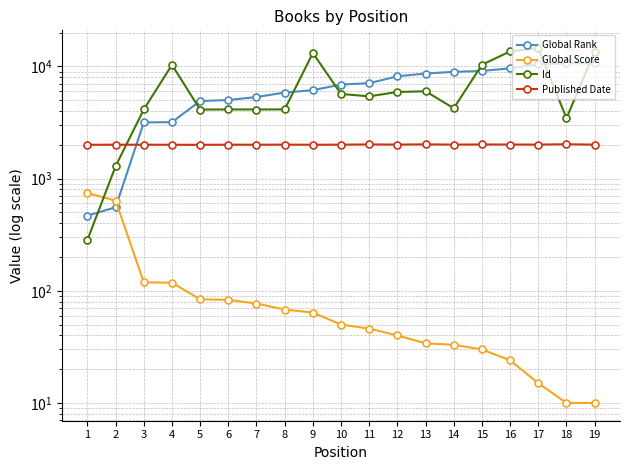

Between 16 and 18, which series saw the biggest shift?

Id